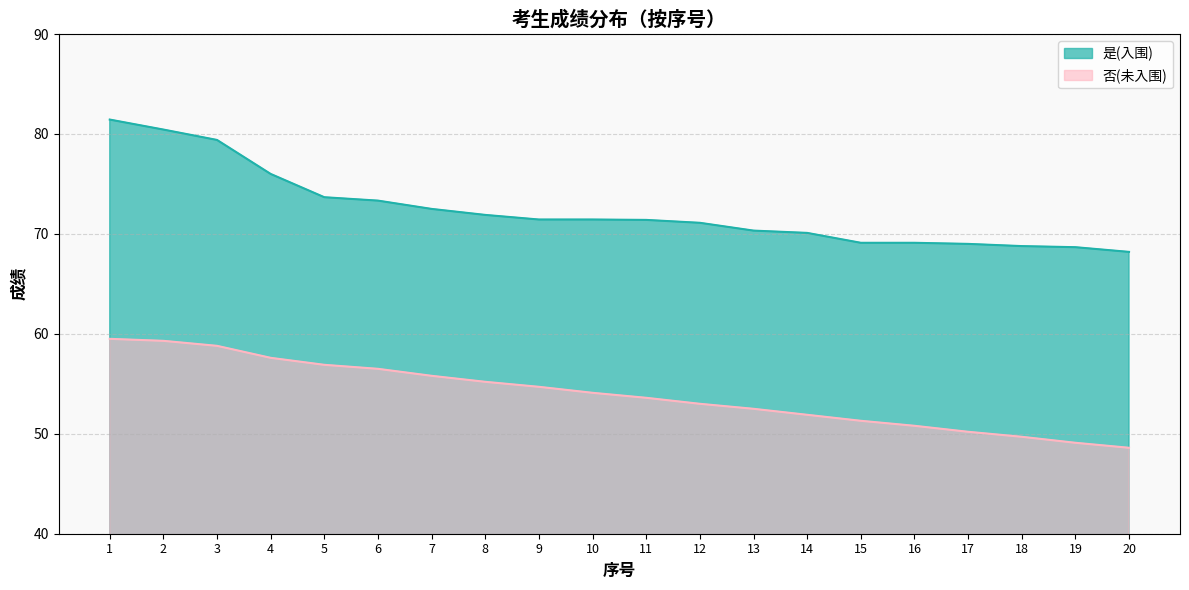

What are all the series names shown in the legend?

是(入围), 否(未入围)